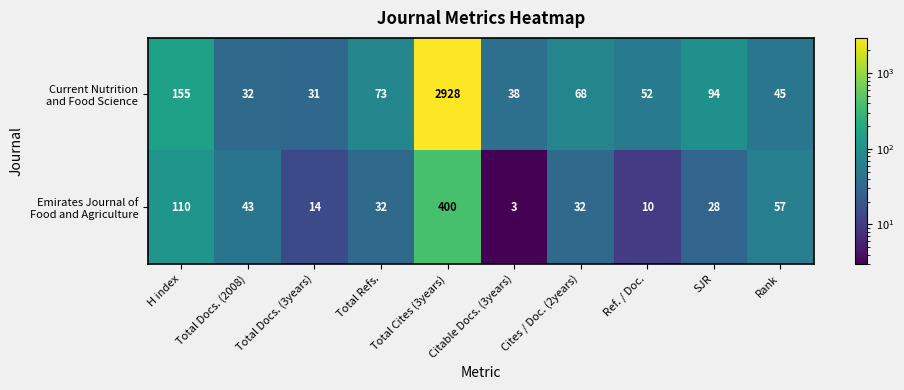

What is the spread (max minus min) of values at Total Cites (3years)?

2528